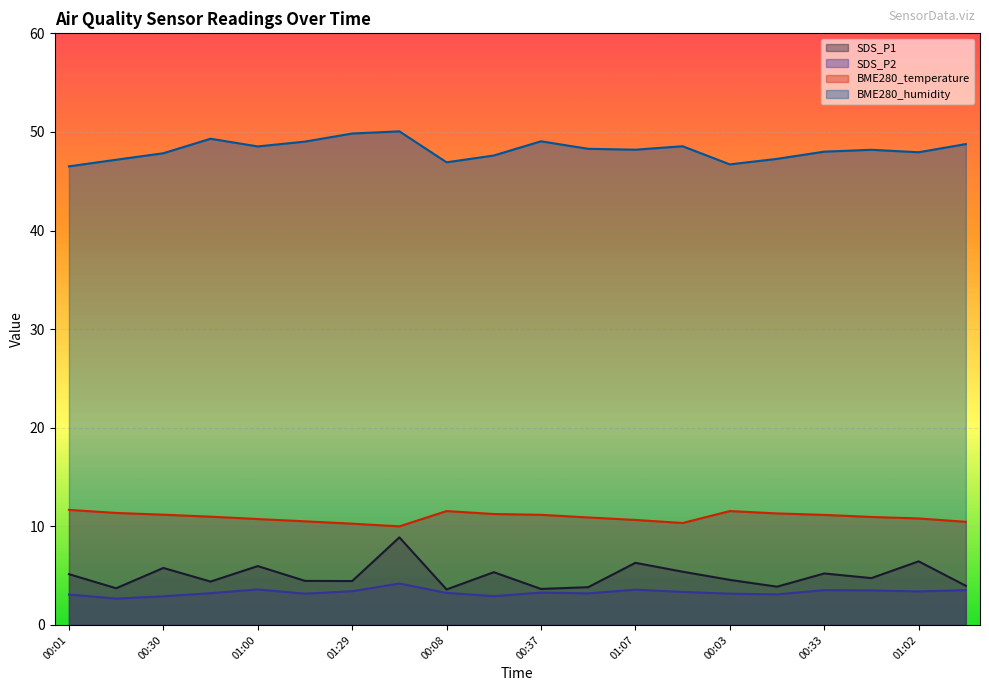

What is the label of the 3rd point from the right?

00:47